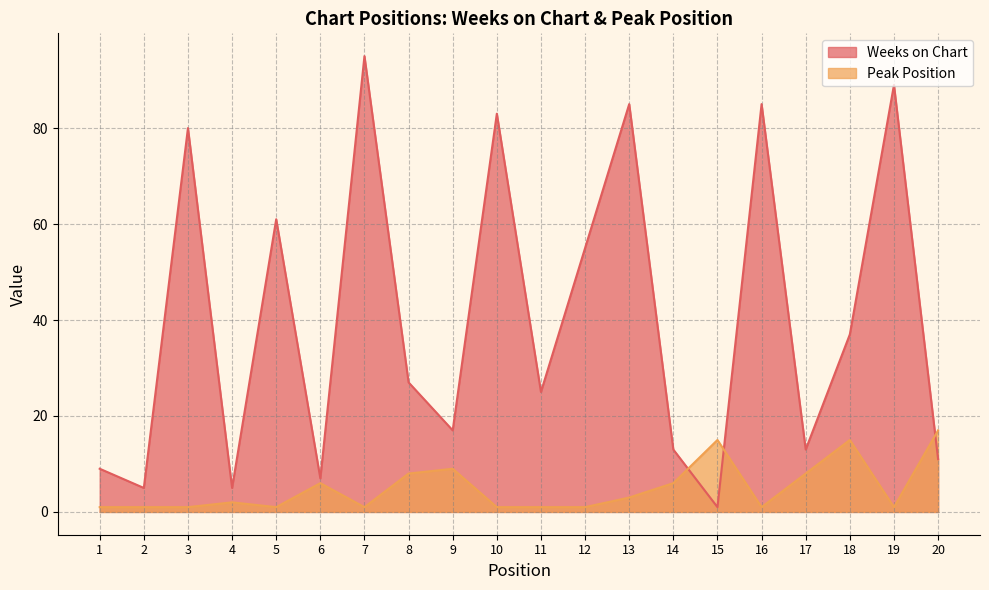

What are all the series names shown in the legend?

Weeks on Chart, Peak Position